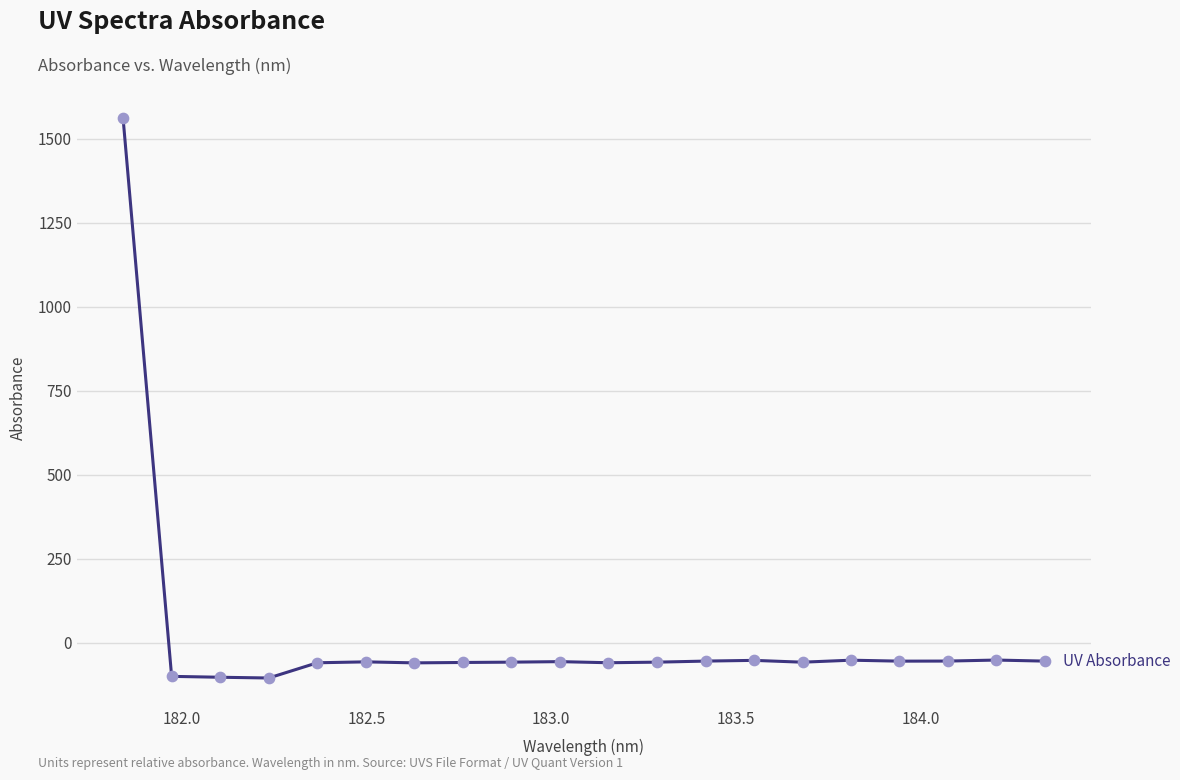

What is the greatest value displayed?

1561.6